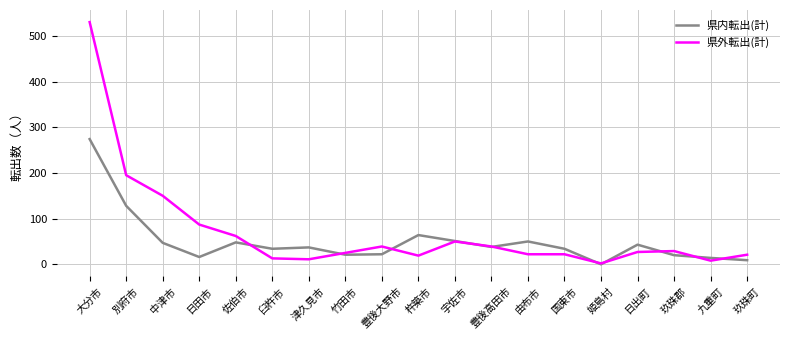

Where is the first local minimum for 県内転出(計)?

日田市